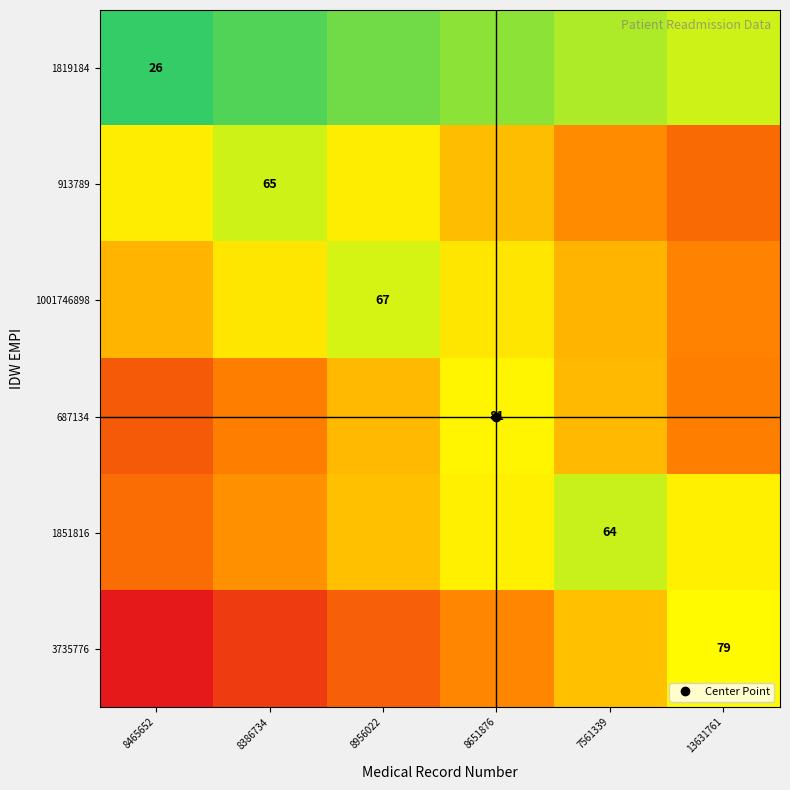

Which series has the largest range (max minus min)?

3735776